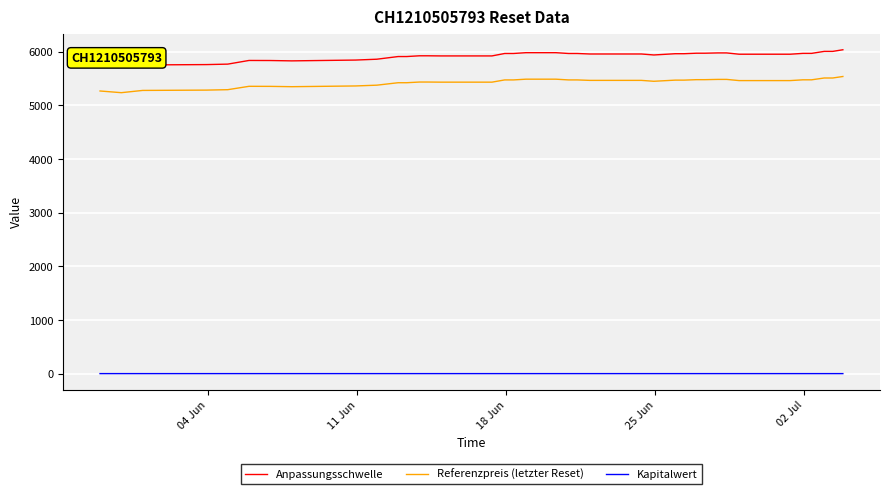

List the series in order of their peak value, highest first.

Anpassungsschwelle, Referenzpreis (letzter Reset), Kapitalwert